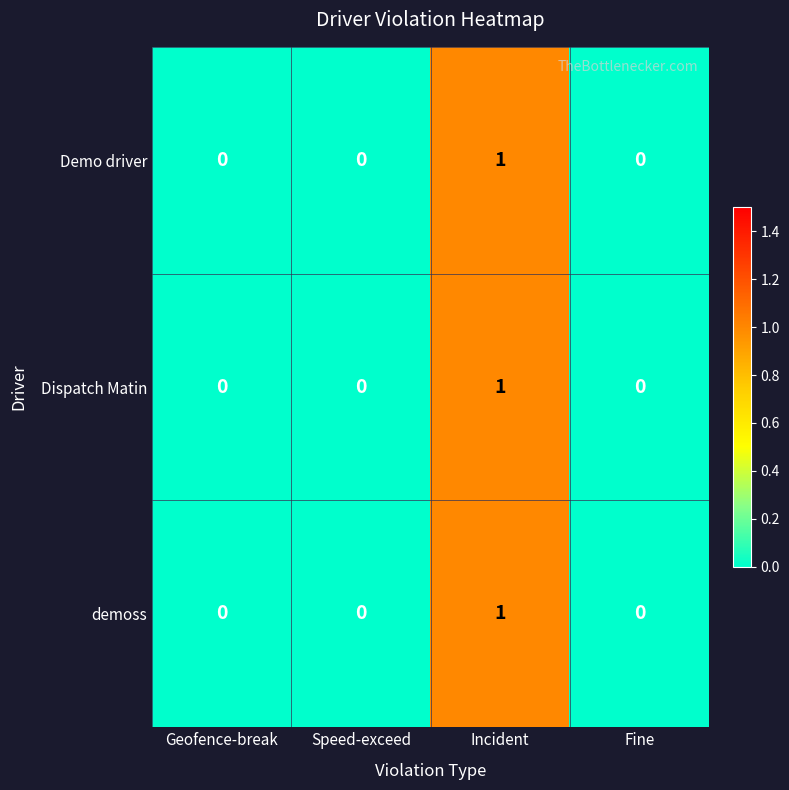

Count the Dispatch Matin values in the range 0 to 1.

4